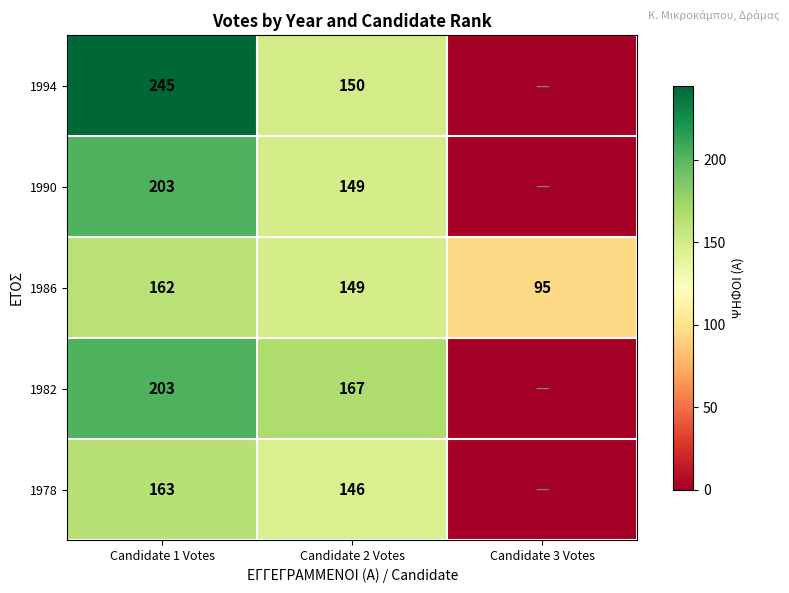

The value of 1990 at Candidate 1 Votes is 44. True or false?

False